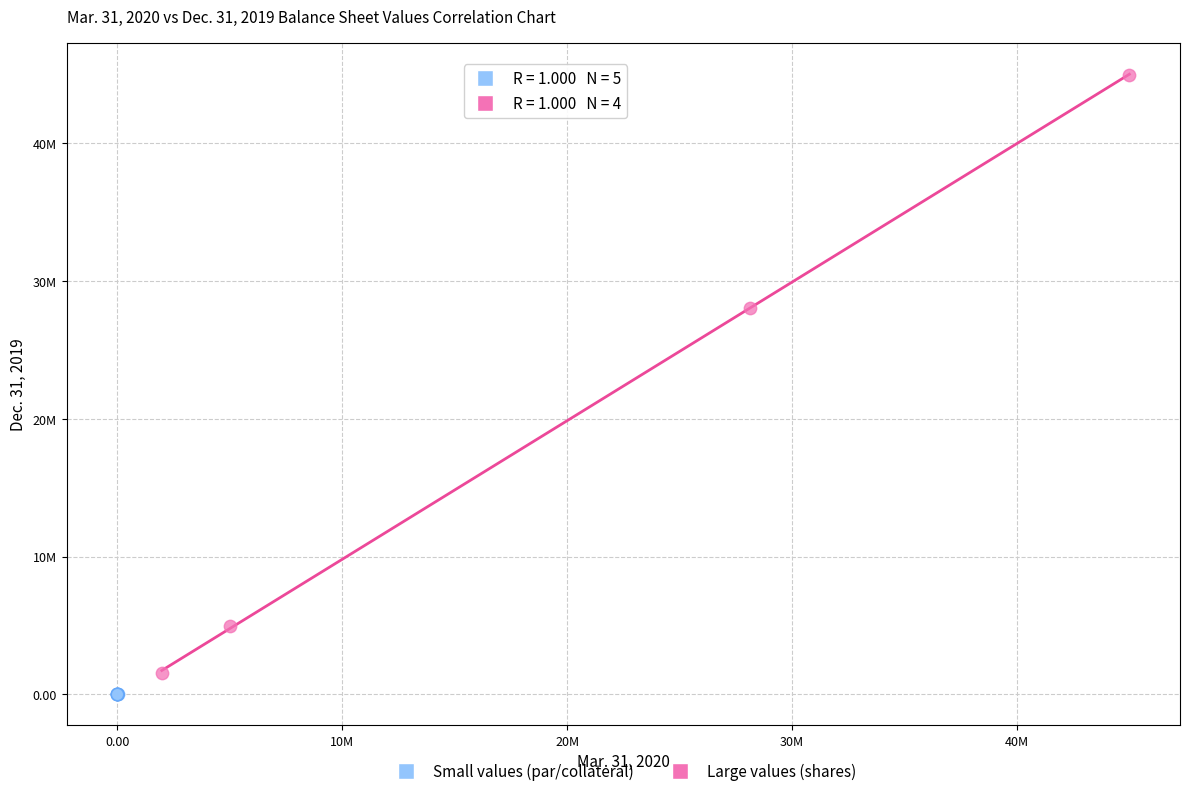

Which series reaches the minimum Y coordinate?

Small values (par/collateral)